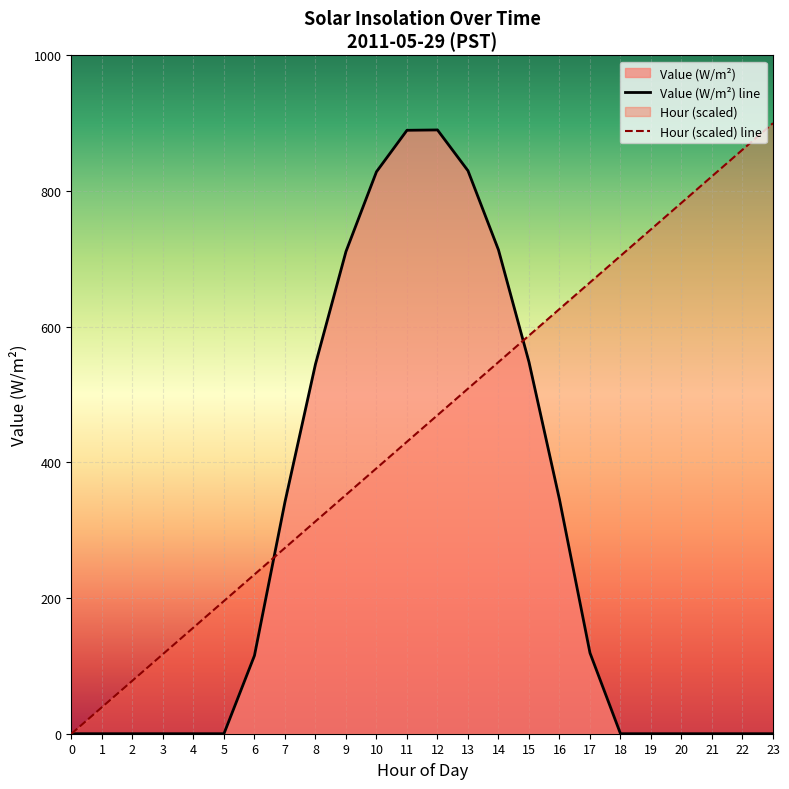

Reading left to right, extract all data points from this chart.

Value (W/m²) line: 0=0.0	1=0.0	2=0.0	3=0.0	4=0.0	5=0.0	6=115.2	7=341.6	8=544.8	9=710.8	10=828.4	11=889.5	12=890.0	13=829.9	14=713.2	15=547.9	16=345.2	17=119.1	18=0.0	19=0.0	20=0.0	21=0.0	22=0.0	23=0.0
Hour (scaled) line: 0=0.0	1=39.1	2=78.3	3=117.4	4=156.5	5=195.7	6=234.8	7=273.9	8=313.0	9=352.2	10=391.3	11=430.4	12=469.6	13=508.7	14=547.8	15=587.0	16=626.1	17=665.2	18=704.3	19=743.5	20=782.6	21=821.7	22=860.9	23=900.0